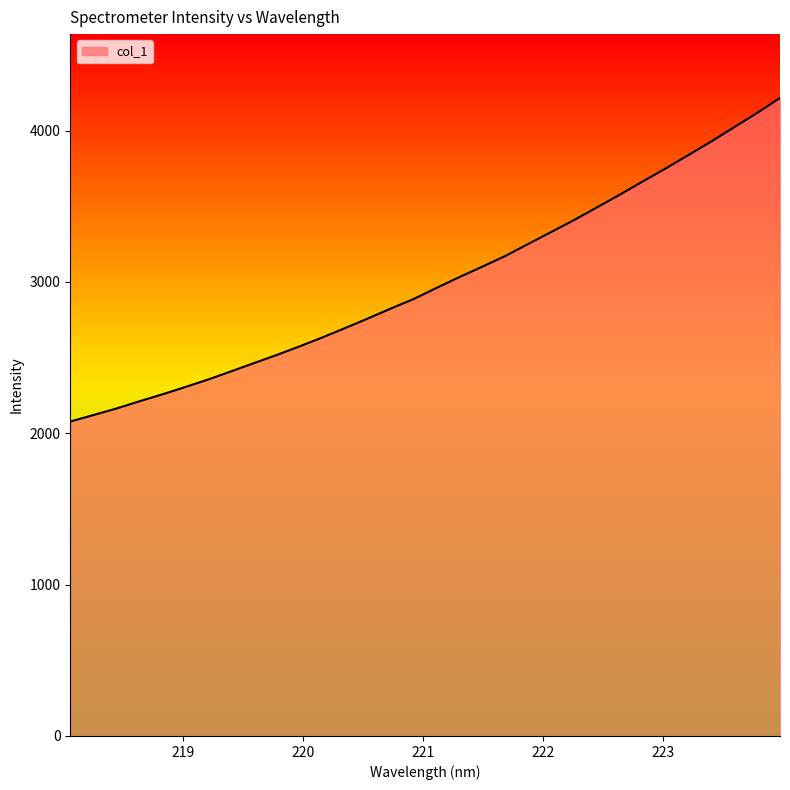

Reading left to right, what are all the values shown in this chart?

2077.6	2120.0	2162.9	2210.5	2256.3	2304.6	2354.4	2408.2	2462.8	2516.9	2573.8	2633.0	2695.4	2759.2	2824.7	2888.0	2961.3	3033.0	3101.7	3172.1	3251.5	3330.1	3409.2	3492.9	3576.8	3664.0	3749.7	3838.8	3928.5	4022.5	4116.3	4215.8